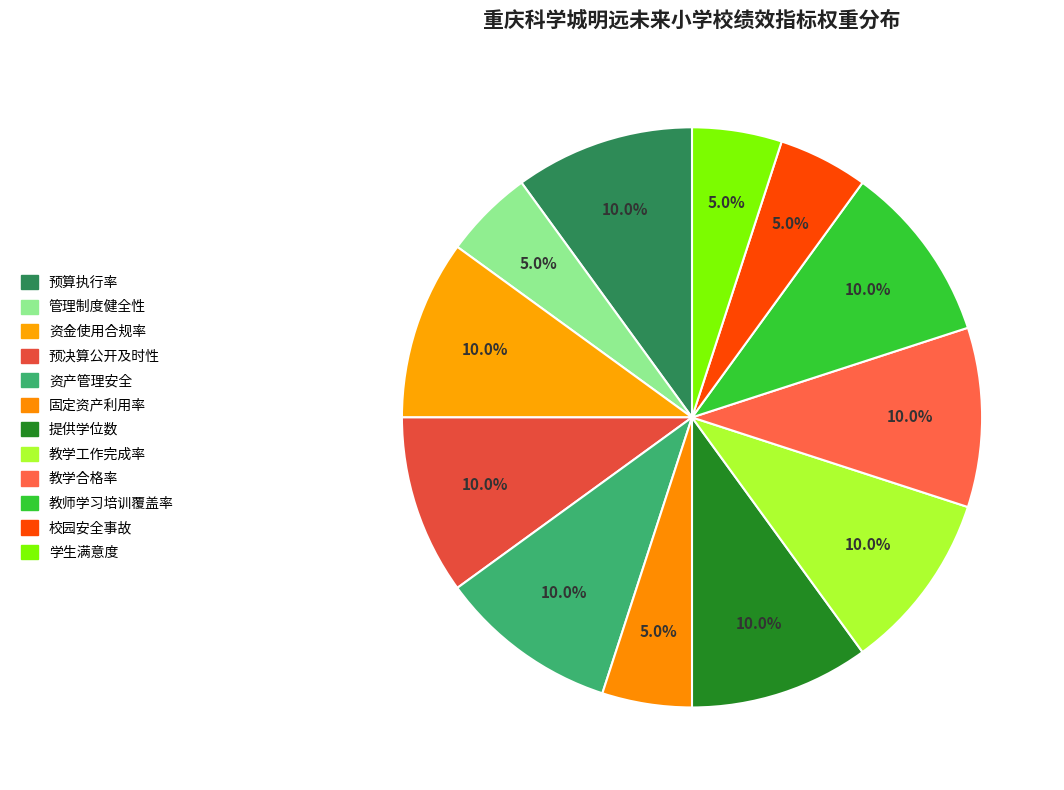

To the nearest percent, what portion does 校园安全事故 represent?

5%